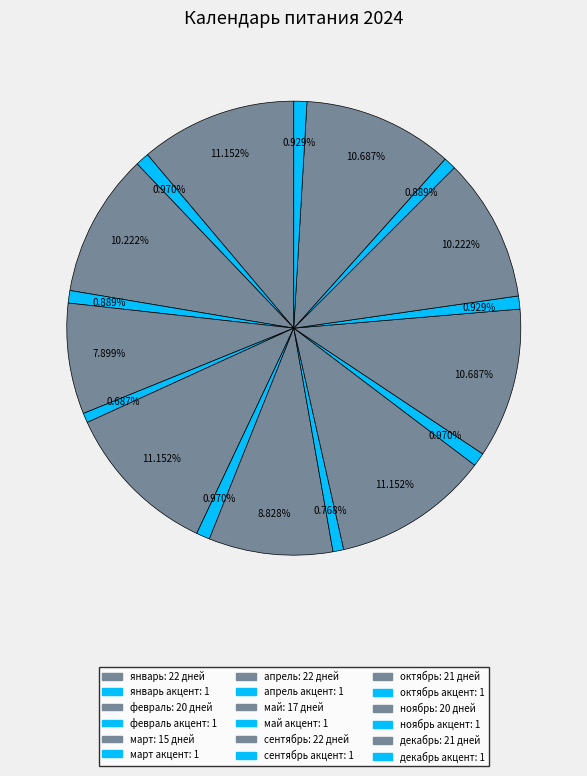

Which category has the smallest portion of the pie?

март